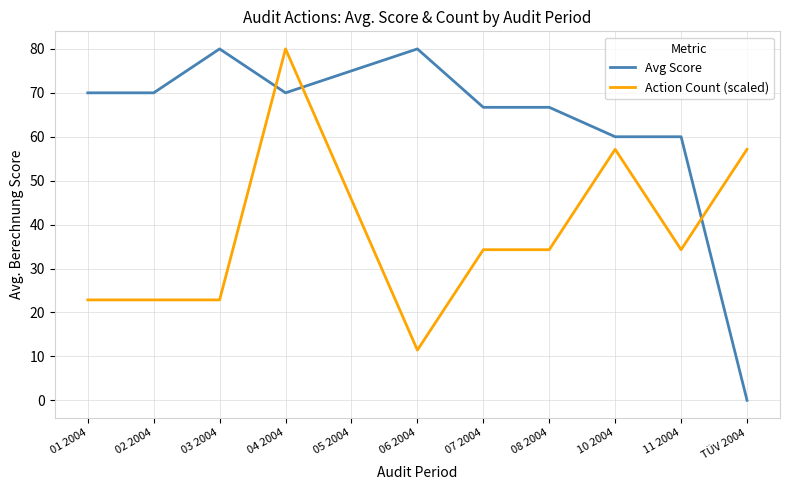

Reading right to left, transcribe all the data shown in this chart.

Avg Score: 0.0	60.0	60.0	66.7	66.7	80.0	75.0	70.0	80.0	70.0	70.0
Action Count (scaled): 57.1	34.3	57.1	34.3	34.3	11.4	45.7	80.0	22.9	22.9	22.9